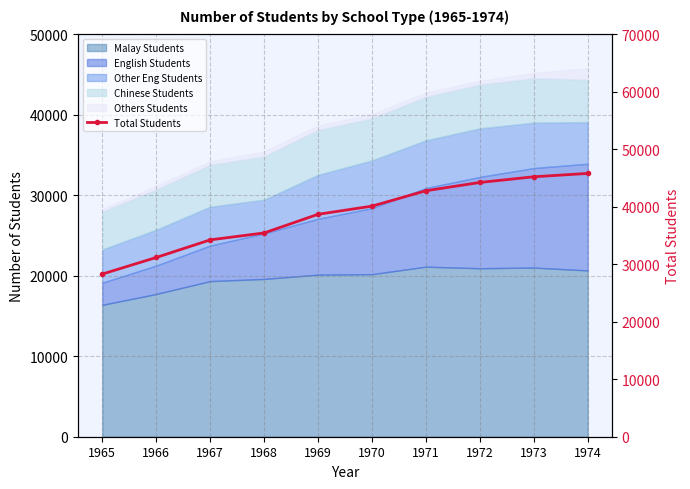

True or false: the data has more than 2 interior local peaks.

False